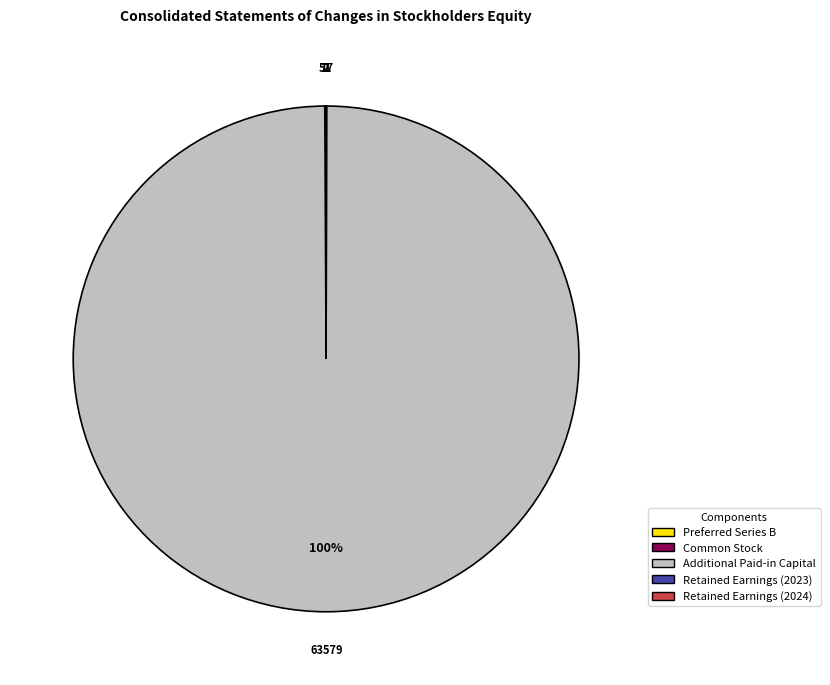

Does any single category account for the majority?

Yes